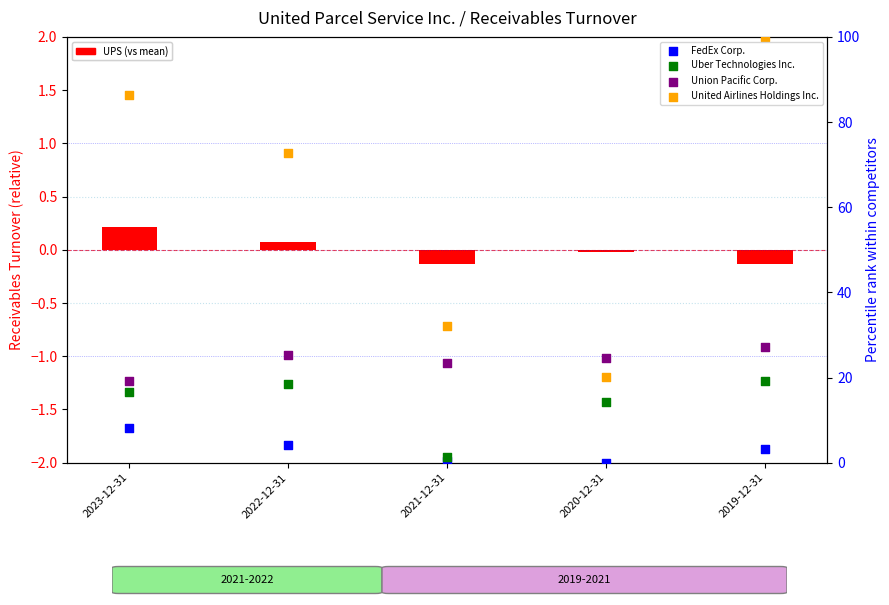

What is the total value across all series at 2022-12-31?

121.0